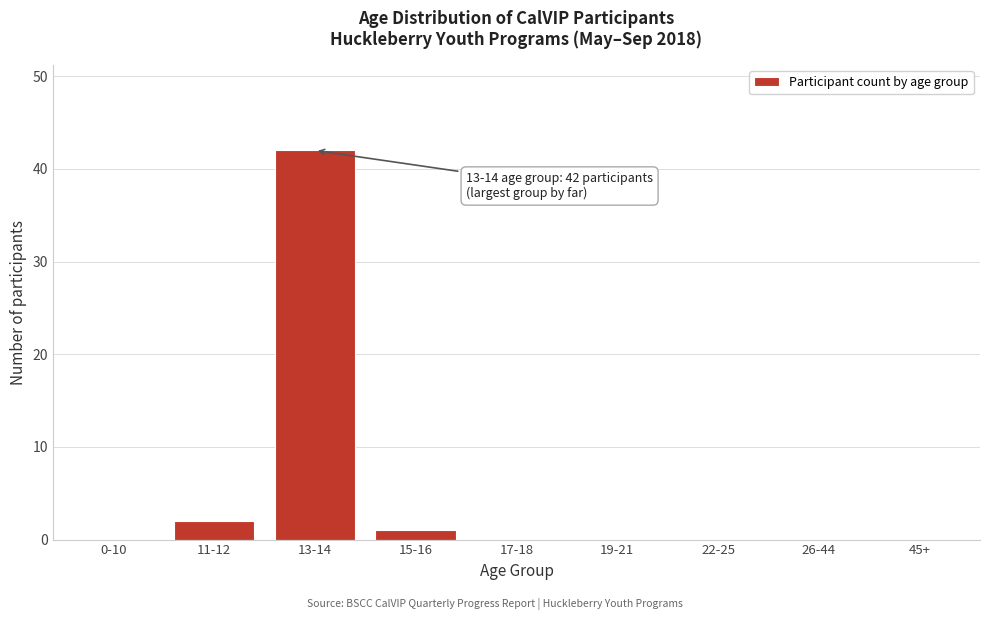

Reading right to left, extract all data points from this chart.

45+=0	26-44=0	22-25=0	19-21=0	17-18=0	15-16=1	13-14=42	11-12=2	0-10=0